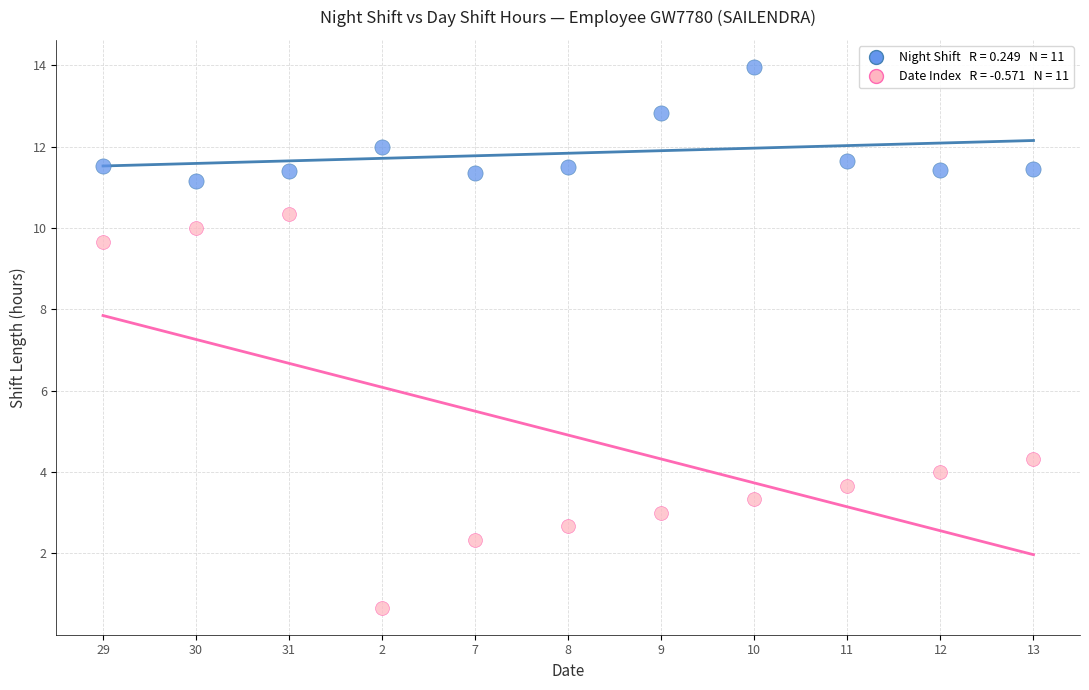

Count the number of points in this scatter plot.

22